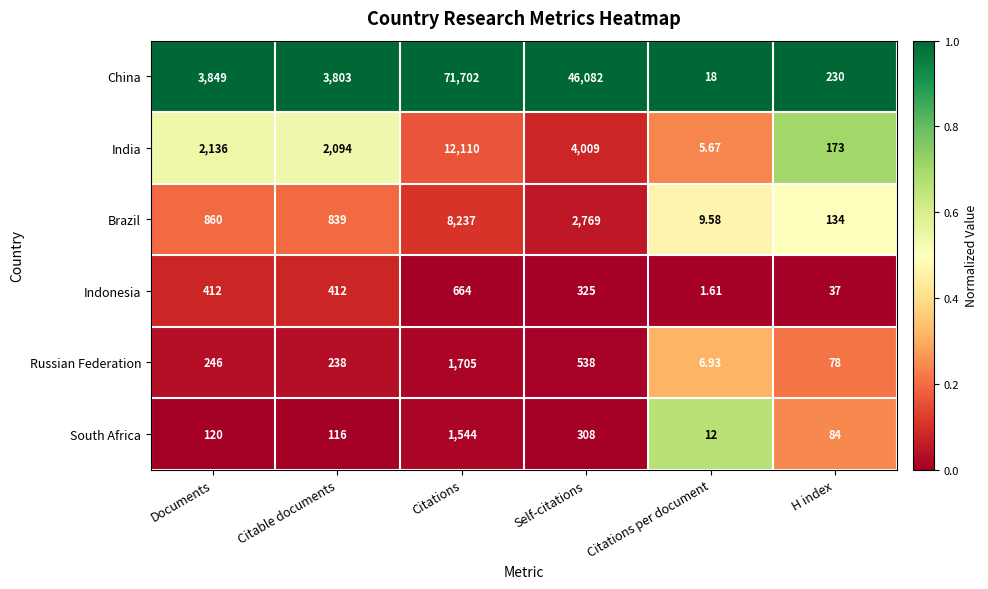

At which label is Brazil closest to 4123?

Self-citations